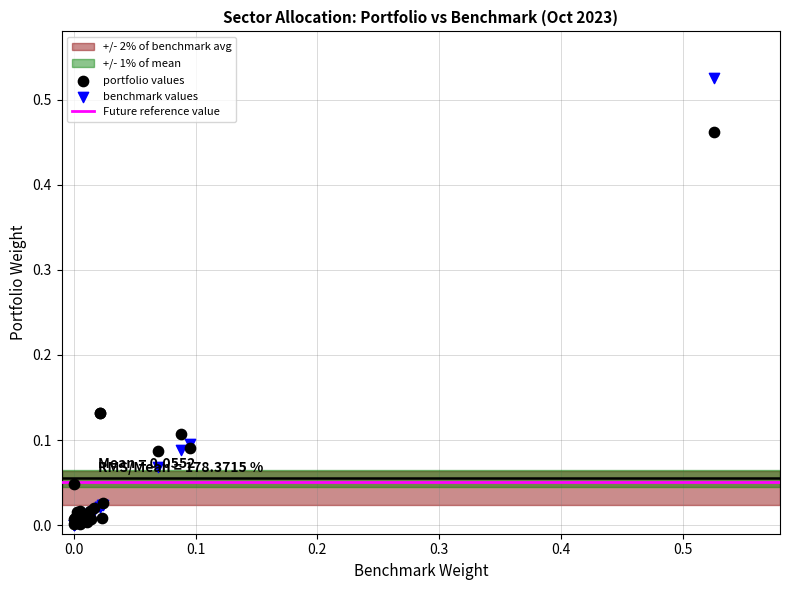

Which series has the widest spread of Y values?

benchmark values